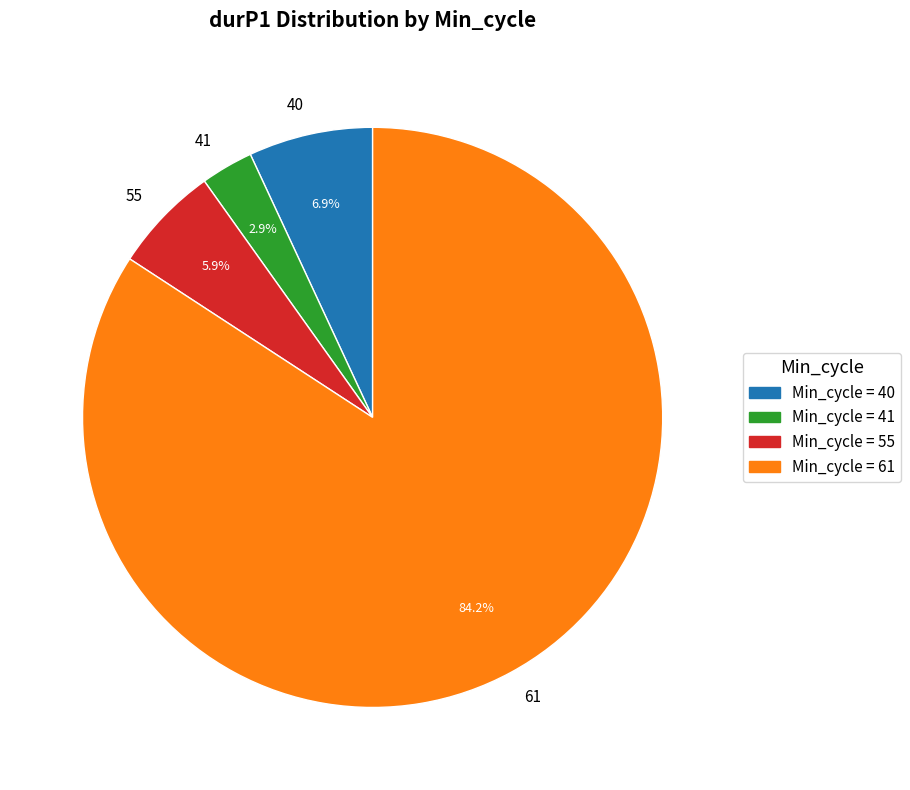

To the nearest percent, what is the difference between the largest and smallest slice percentages?

81%